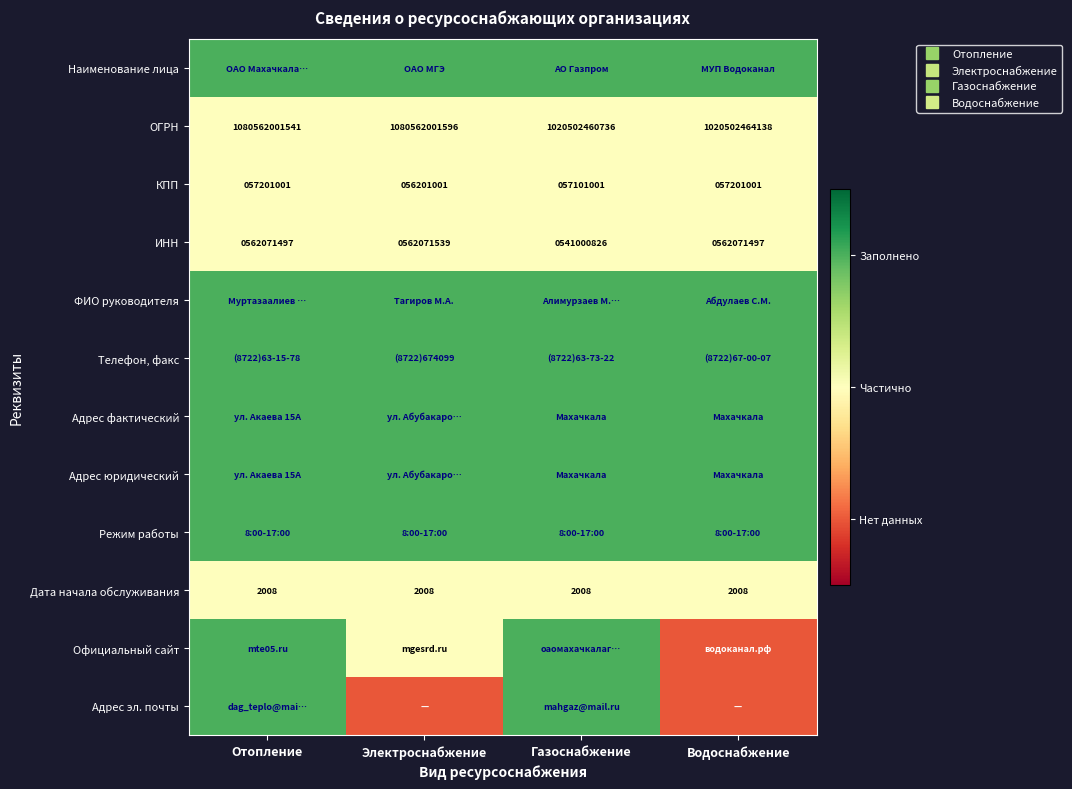

True or false: Режим работы has a value of 2 at Водоснабжение.

False